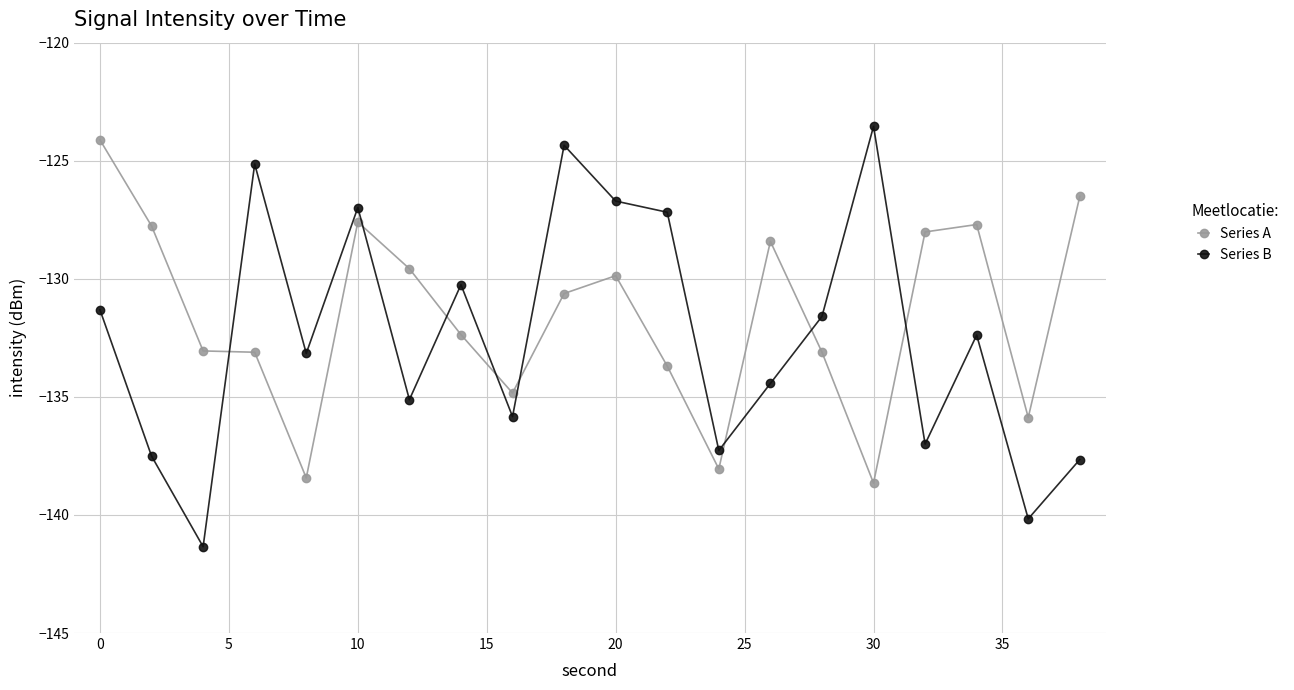

What is the highest value of the Series B series?

-123.5